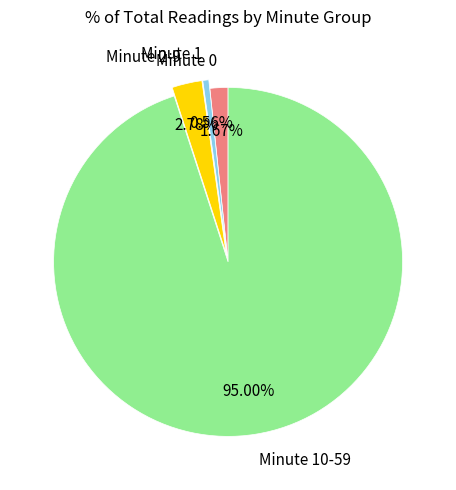

Does Minute 10-59 represent more than half of the total?

Yes